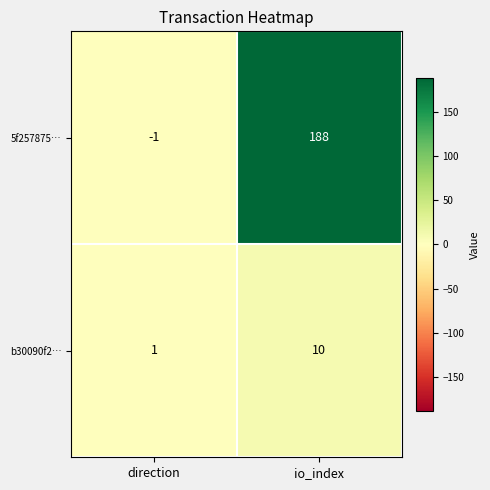

What is the difference between the b30090f2… values at io_index and direction?

9